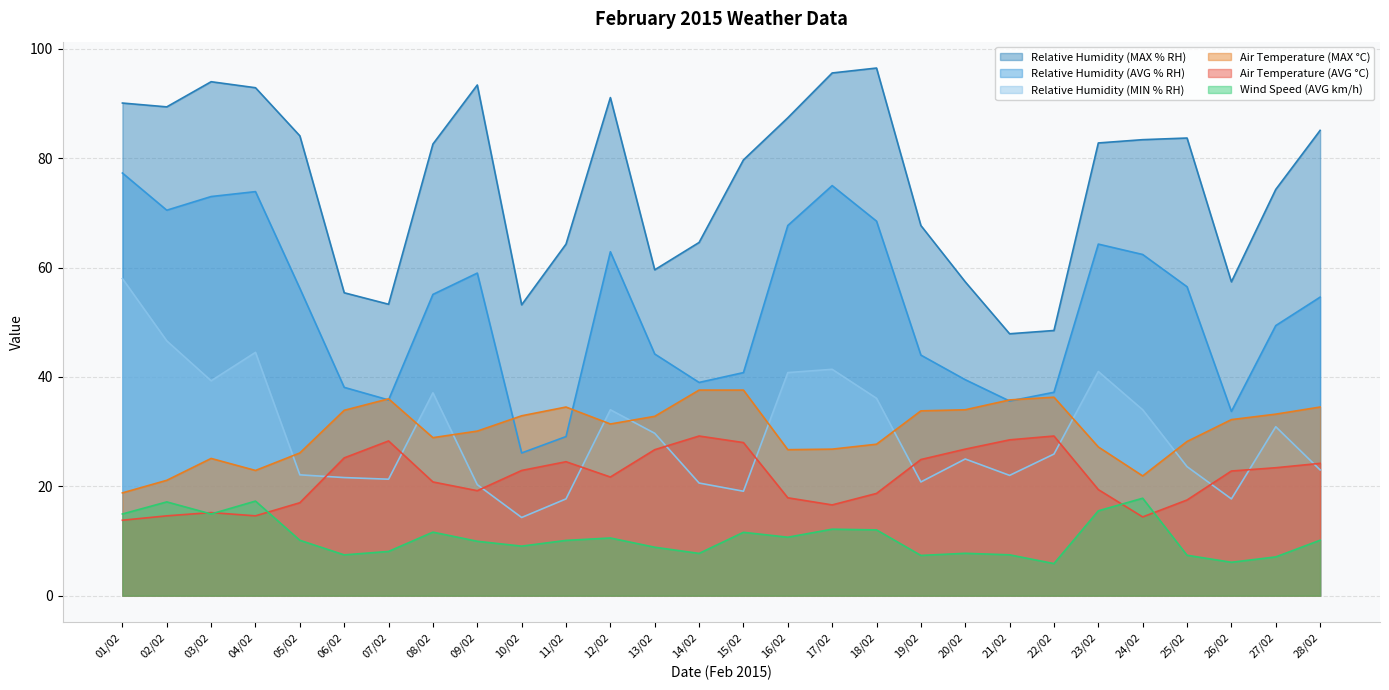

Reading left to right, transcribe all the data shown in this chart.

Air Temperature (AVG °C): 13.8	14.6	15.2	14.6	17.0	25.2	28.3	20.8	19.2	22.9	24.5	21.7	26.7	29.2	28.0	17.9	16.6	18.7	24.9	26.8	28.5	29.2	19.4	14.4	17.5	22.8	23.4	24.2
Air Temperature (MAX °C): 18.8	21.1	25.1	22.9	26.1	33.9	36.0	28.9	30.1	32.9	34.5	31.4	32.8	37.6	37.6	26.7	26.8	27.7	33.8	34.0	35.8	36.3	27.2	21.9	28.2	32.2	33.2	34.5
Relative Humidity (AVG % RH): 77.3	70.5	73.0	73.9	56.2	38.1	35.8	55.1	59.0	26.1	29.1	62.9	44.2	39.0	40.8	67.7	75.0	68.5	44.0	39.5	35.6	37.2	64.3	62.4	56.5	33.7	49.4	54.6
Relative Humidity (MAX % RH): 90.1	89.4	94.0	92.9	84.1	55.4	53.3	82.6	93.4	53.2	64.3	91.1	59.6	64.6	79.7	87.4	95.6	96.5	67.7	57.4	47.9	48.5	82.8	83.4	83.7	57.4	74.3	85.1
Relative Humidity (MIN % RH): 58.0	46.6	39.3	44.5	22.1	21.6	21.3	37.1	20.3	14.3	17.7	34.0	29.7	20.6	19.1	40.8	41.4	36.1	20.8	25.0	22.0	25.9	41.0	34.0	23.6	17.7	30.9	23.0
Wind Speed (AVG km/h): 14.9	17.1	14.9	17.3	10.1	7.5	8.1	11.6	9.9	9.1	10.1	10.6	8.9	7.7	11.6	10.7	12.2	12.0	7.4	7.8	7.5	5.9	15.5	17.8	7.4	6.1	7.1	10.1